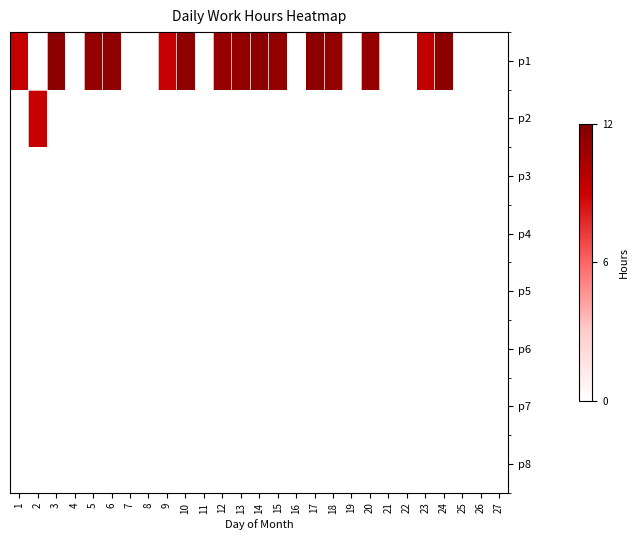

Reading left to right, extract all data points from this chart.

p1: 1=9.3	2=0.0	3=11.5	4=0.0	5=11.1	6=11.3	7=0.0	8=0.0	9=9.2	10=11.3	11=0.0	12=11.1	13=11.2	14=11.4	15=11.2	16=0.0	17=11.4	18=11.2	19=0.0	20=11.2	21=0.0	22=0.0	23=9.5	24=11.4	25=0.0	26=0.0	27=0.0
p2: 1=0.0	2=9.2	3=0.0	4=0.0	5=0.0	6=0.0	7=0.0	8=0.0	9=0.0	10=0.0	11=0.0	12=0.0	13=0.0	14=0.0	15=0.0	16=0.0	17=0.0	18=0.0	19=0.0	20=0.0	21=0.0	22=0.0	23=0.0	24=0.0	25=0.0	26=0.0	27=0.0
p3: 1=0.0	2=0.0	3=0.0	4=0.0	5=0.0	6=0.0	7=0.0	8=0.0	9=0.0	10=0.0	11=0.0	12=0.0	13=0.0	14=0.0	15=0.0	16=0.0	17=0.0	18=0.0	19=0.0	20=0.0	21=0.0	22=0.0	23=0.0	24=0.0	25=0.0	26=0.0	27=0.0
p4: 1=0.0	2=0.0	3=0.0	4=0.0	5=0.0	6=0.0	7=0.0	8=0.0	9=0.0	10=0.0	11=0.0	12=0.0	13=0.0	14=0.0	15=0.0	16=0.0	17=0.0	18=0.0	19=0.0	20=0.0	21=0.0	22=0.0	23=0.0	24=0.0	25=0.0	26=0.0	27=0.0
p5: 1=0.0	2=0.0	3=0.0	4=0.0	5=0.0	6=0.0	7=0.0	8=0.0	9=0.0	10=0.0	11=0.0	12=0.0	13=0.0	14=0.0	15=0.0	16=0.0	17=0.0	18=0.0	19=0.0	20=0.0	21=0.0	22=0.0	23=0.0	24=0.0	25=0.0	26=0.0	27=0.0
p6: 1=0.0	2=0.0	3=0.0	4=0.0	5=0.0	6=0.0	7=0.0	8=0.0	9=0.0	10=0.0	11=0.0	12=0.0	13=0.0	14=0.0	15=0.0	16=0.0	17=0.0	18=0.0	19=0.0	20=0.0	21=0.0	22=0.0	23=0.0	24=0.0	25=0.0	26=0.0	27=0.0
p7: 1=0.0	2=0.0	3=0.0	4=0.0	5=0.0	6=0.0	7=0.0	8=0.0	9=0.0	10=0.0	11=0.0	12=0.0	13=0.0	14=0.0	15=0.0	16=0.0	17=0.0	18=0.0	19=0.0	20=0.0	21=0.0	22=0.0	23=0.0	24=0.0	25=0.0	26=0.0	27=0.0
p8: 1=0.0	2=0.0	3=0.0	4=0.0	5=0.0	6=0.0	7=0.0	8=0.0	9=0.0	10=0.0	11=0.0	12=0.0	13=0.0	14=0.0	15=0.0	16=0.0	17=0.0	18=0.0	19=0.0	20=0.0	21=0.0	22=0.0	23=0.0	24=0.0	25=0.0	26=0.0	27=0.0